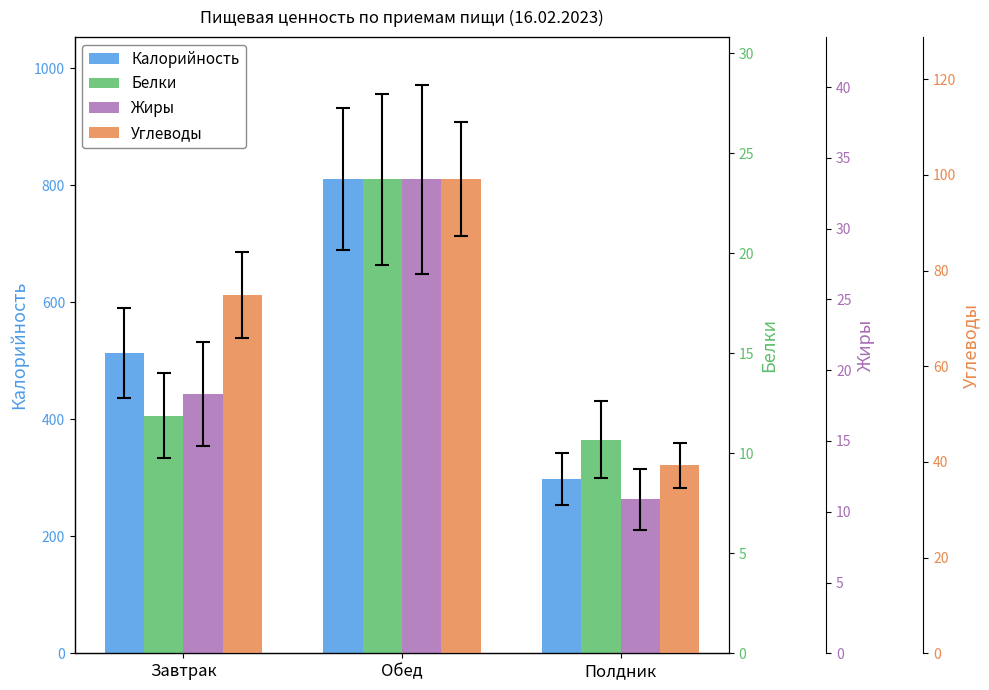

What are all the series names shown in the legend?

Калорийность, Белки, Жиры, Углеводы